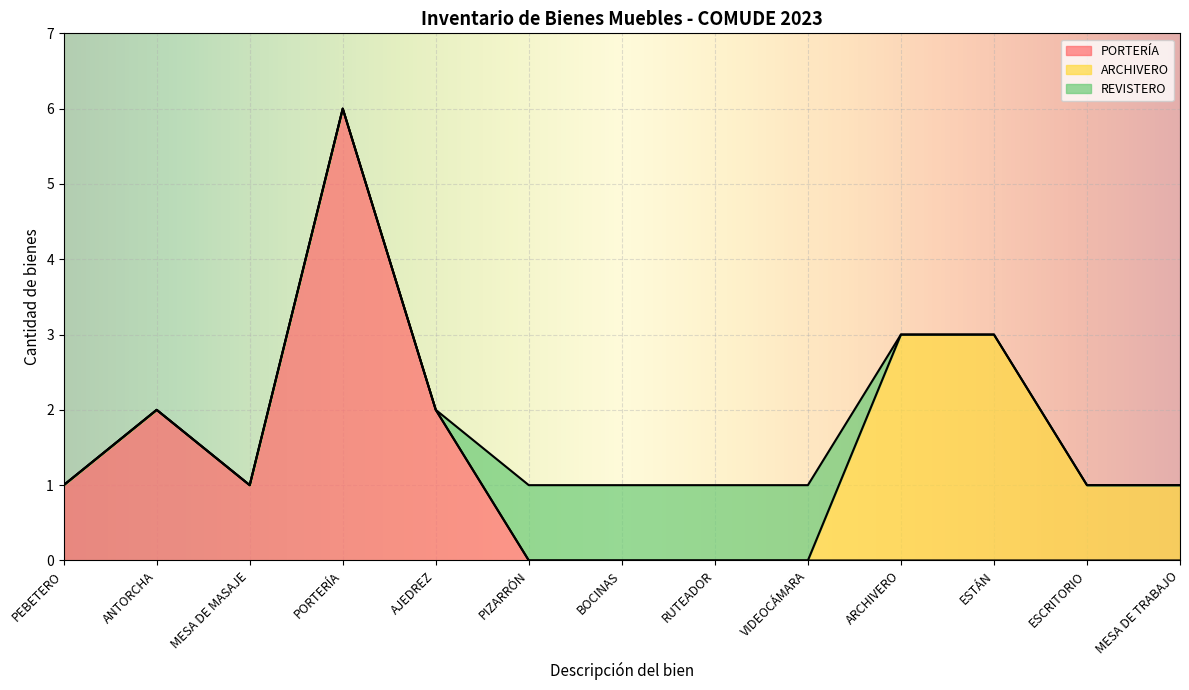

What is the minimum value shown in the chart?

1